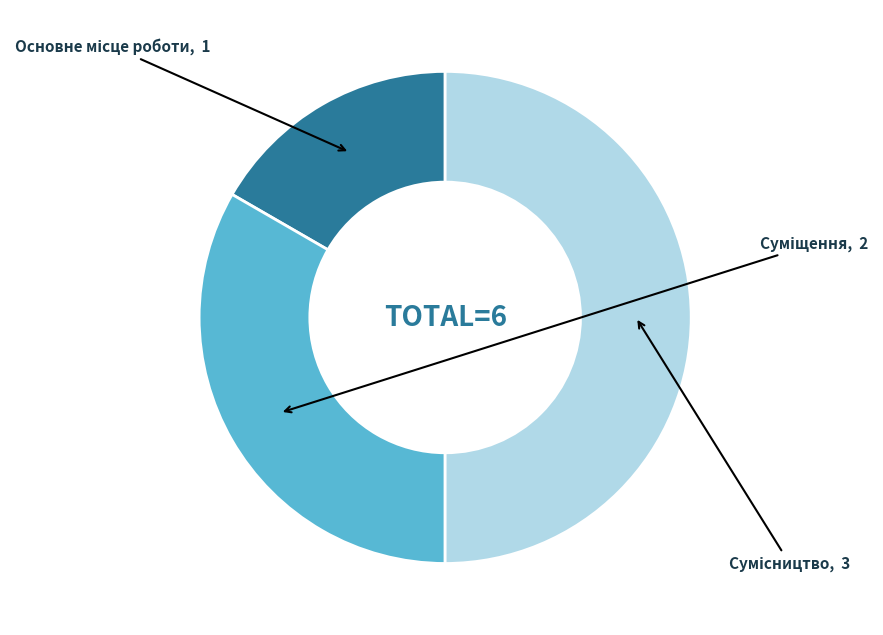

To the nearest percent, what percentage of the pie is Сумісництво?

50%